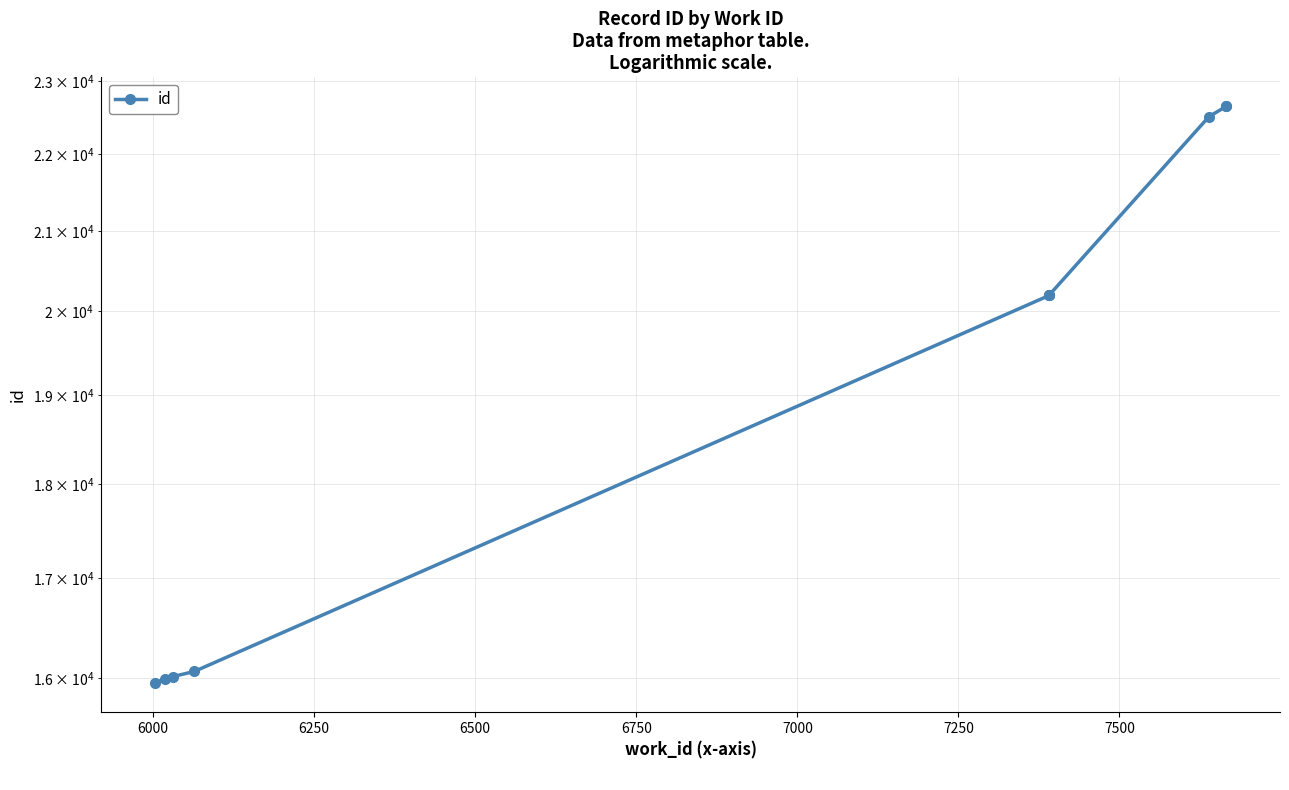

The chart shows a value of 4131 at 7000. True or false?

False